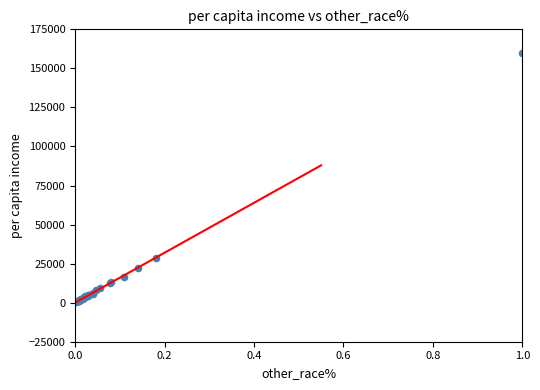

What Y value in the scatter plot is closest to 80292?

28533.2